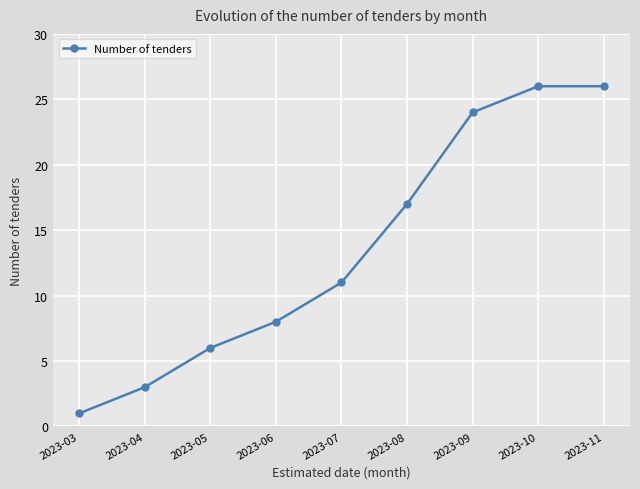

What is the minimum value shown in the chart?

1